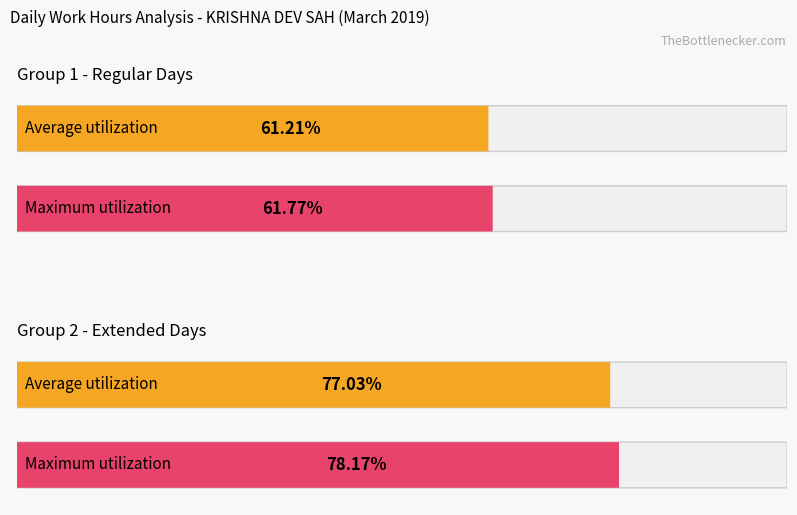

Does the chart contain any negative values?

No